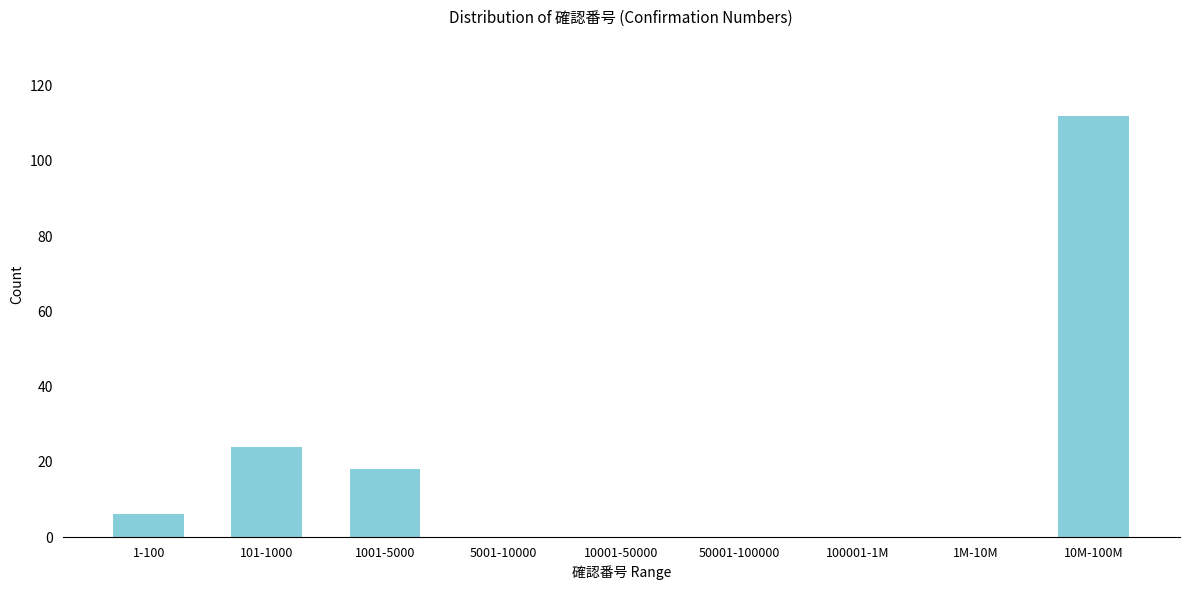

Reading left to right, transcribe all the data shown in this chart.

1-100=6	101-1000=24	1001-5000=18	5001-10000=0	10001-50000=0	50001-100000=0	100001-1M=0	1M-10M=0	10M-100M=112